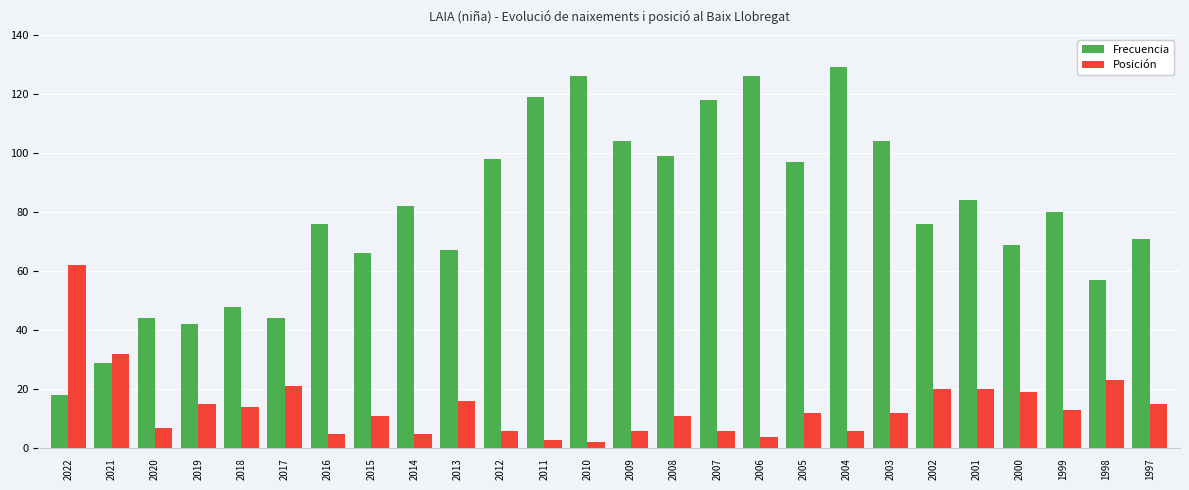

How many series are shown in this chart?

2